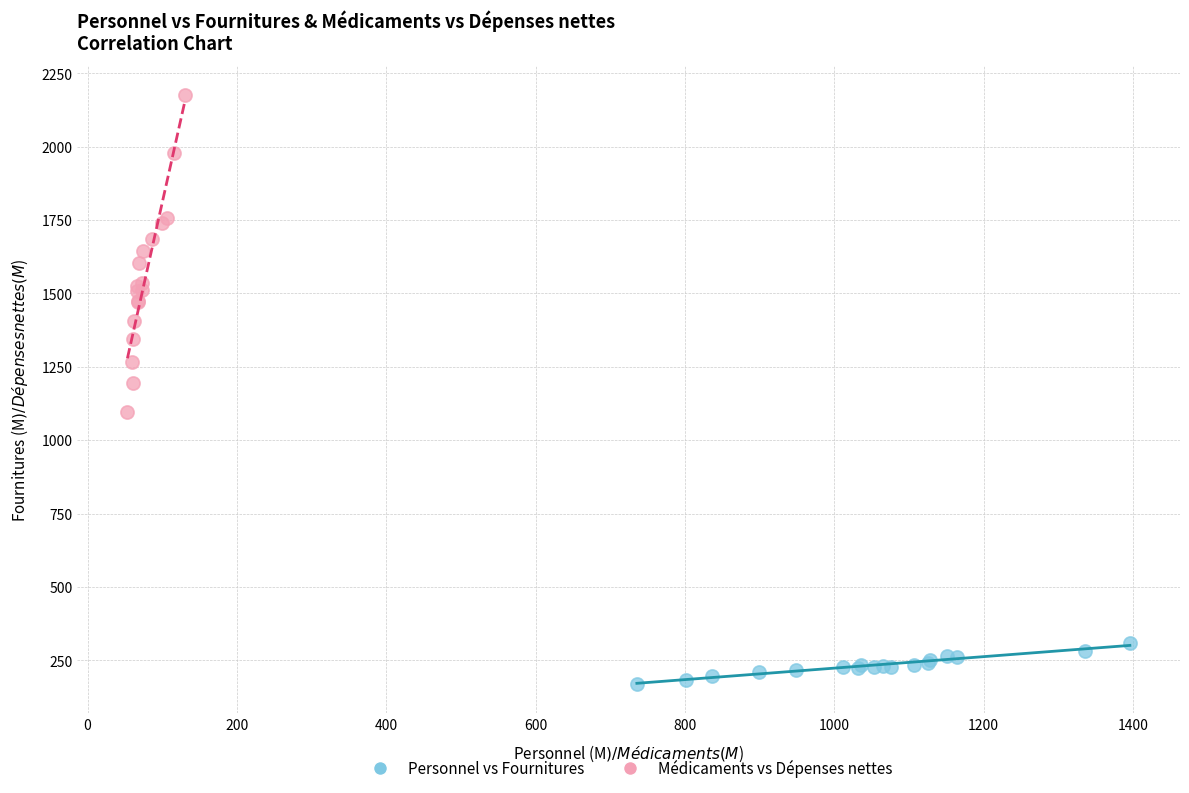

Which series reaches the minimum Y coordinate?

Personnel vs Fournitures